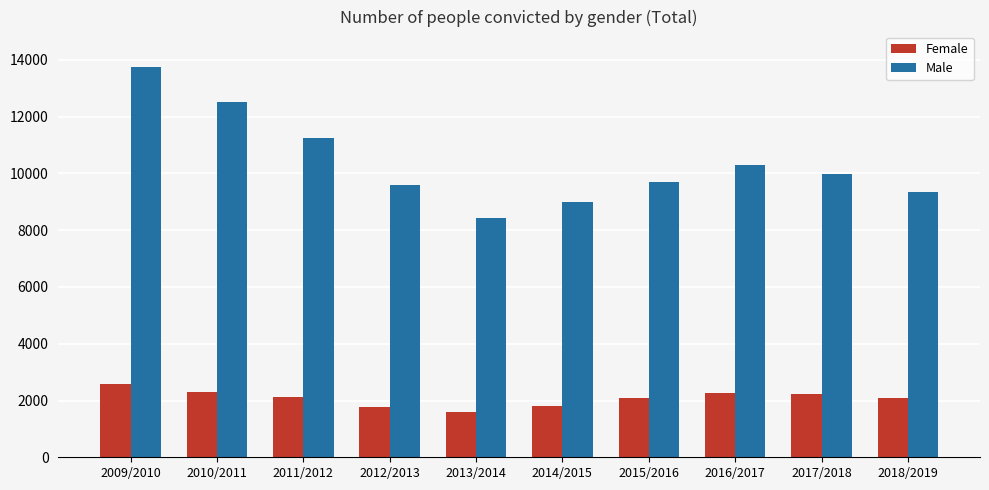

What is the sum of the Female values at 2012/2013 and 2018/2019?

3847